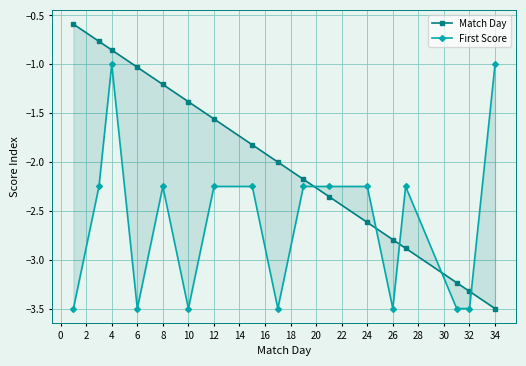

What are all the series names shown in the legend?

Match Day, First Score